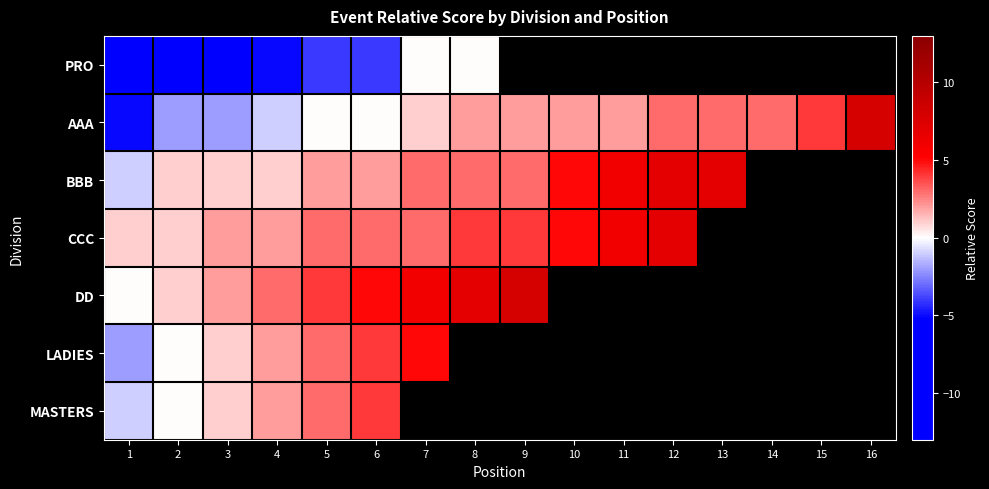

How many data points does each series have?

16